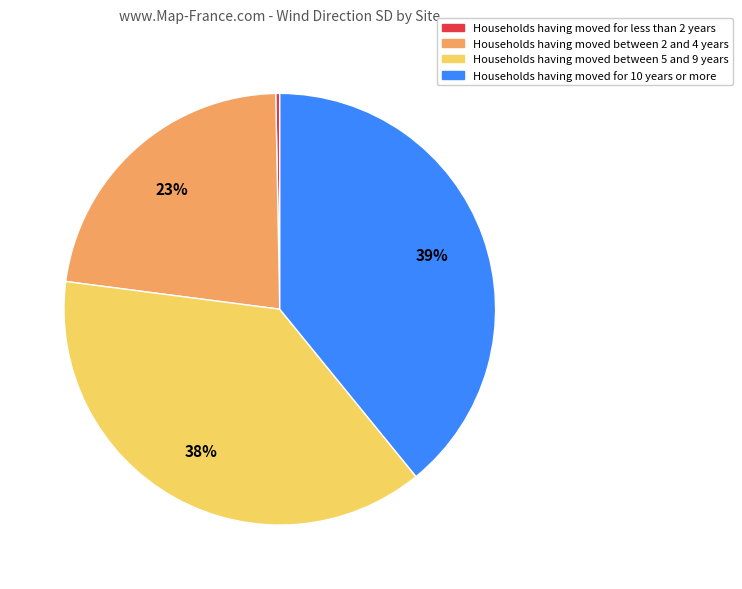

To the nearest percent, what is the average slice percentage?

25%